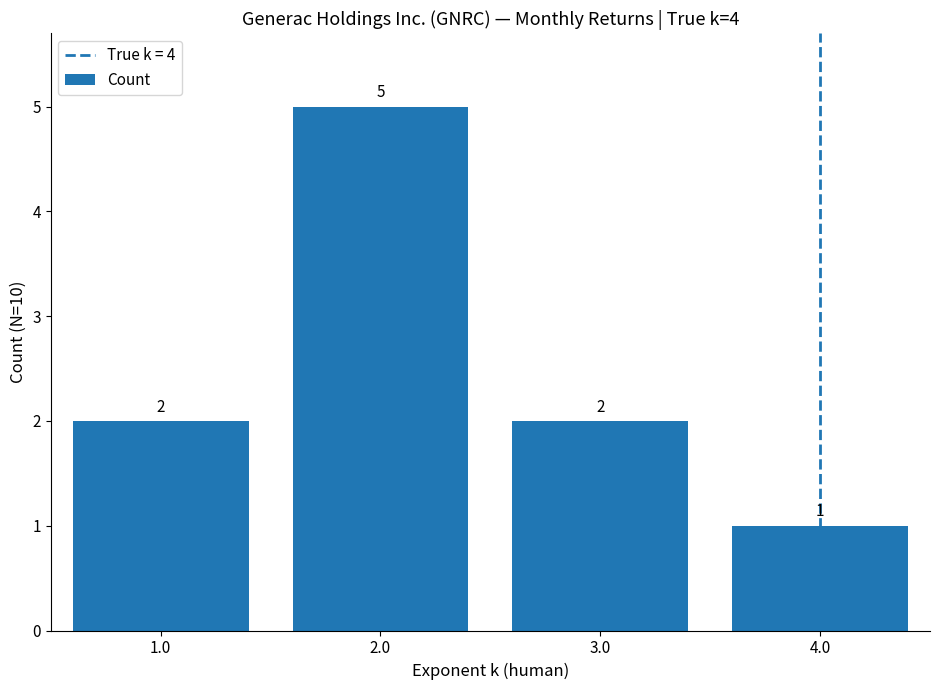

Between 3.0 and 2.0, which is larger?

2.0